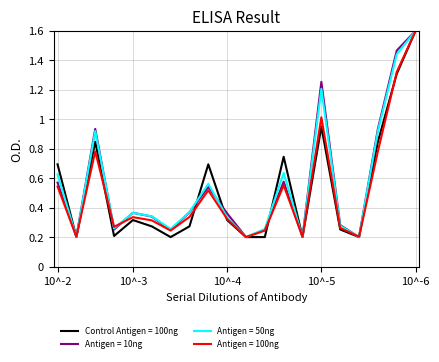

What is the maximum value shown in the chart?

1.6